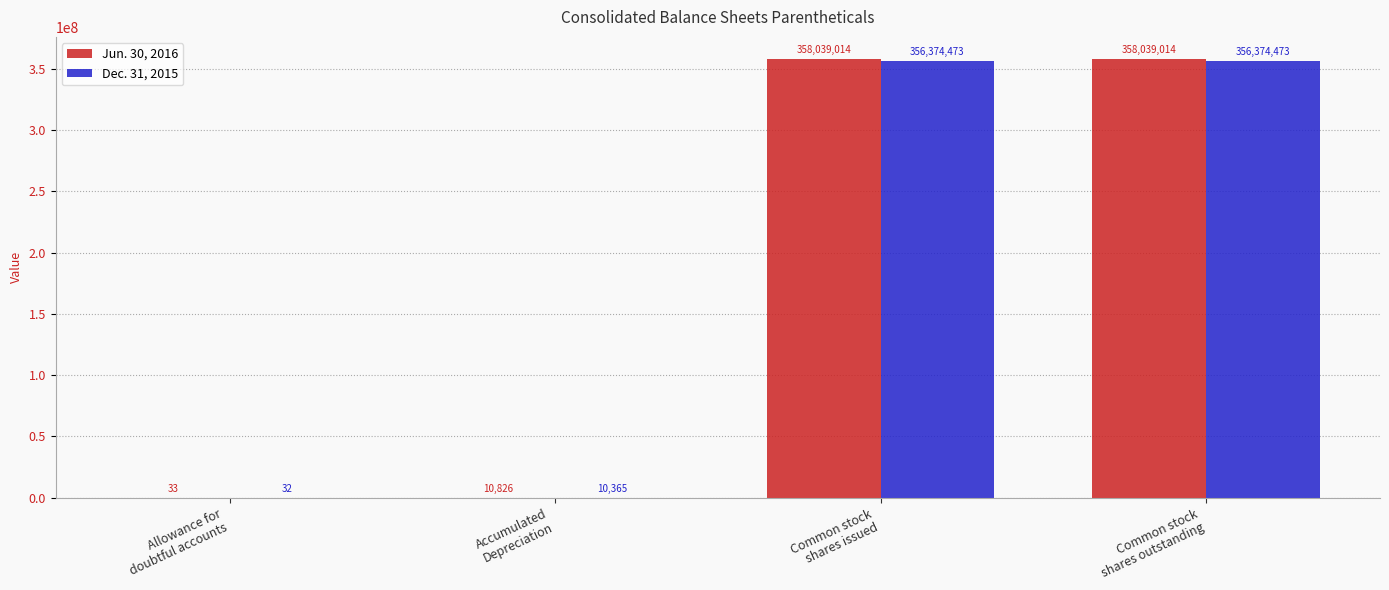

What is the sum of all Dec. 31, 2015 values?

712759343